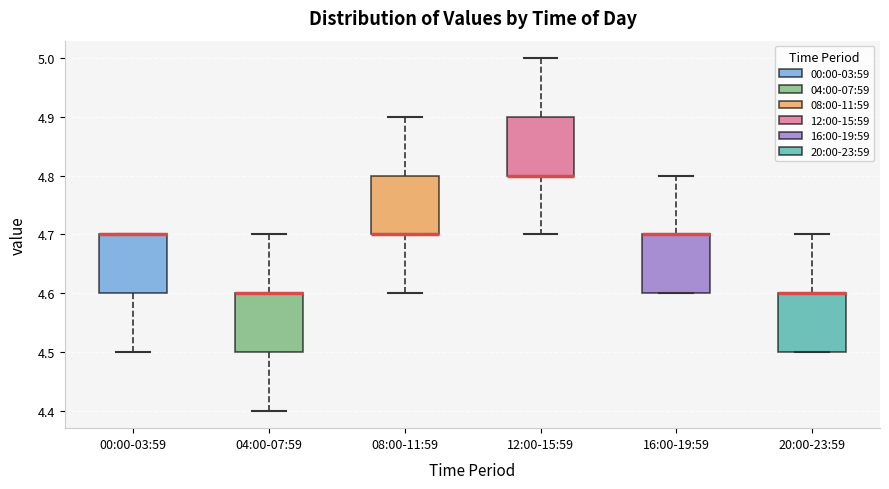

Reading left to right, transcribe this box plot: for each box, give where its median line is, the range the box spans, and where its two whiskers end, as read against the y-axis. The values are not printed on the chart, so give them approximately, as read against the axis.

00:00-03:59: median 4.7 (drawn on the box's upper edge), box 4.6 to 4.7, whiskers 4.5 to 4.7
04:00-07:59: median 4.6 (drawn on the box's upper edge), box 4.5 to 4.6, whiskers 4.4 to 4.7
08:00-11:59: median 4.7 (drawn on the box's lower edge), box 4.7 to 4.8, whiskers 4.6 to 4.9
12:00-15:59: median 4.8 (drawn on the box's lower edge), box 4.8 to 4.9, whiskers 4.7 to 5.0
16:00-19:59: median 4.7 (drawn on the box's upper edge), box 4.6 to 4.7, whiskers 4.6 to 4.8
20:00-23:59: median 4.6 (drawn on the box's upper edge), box 4.5 to 4.6, whiskers 4.5 to 4.7